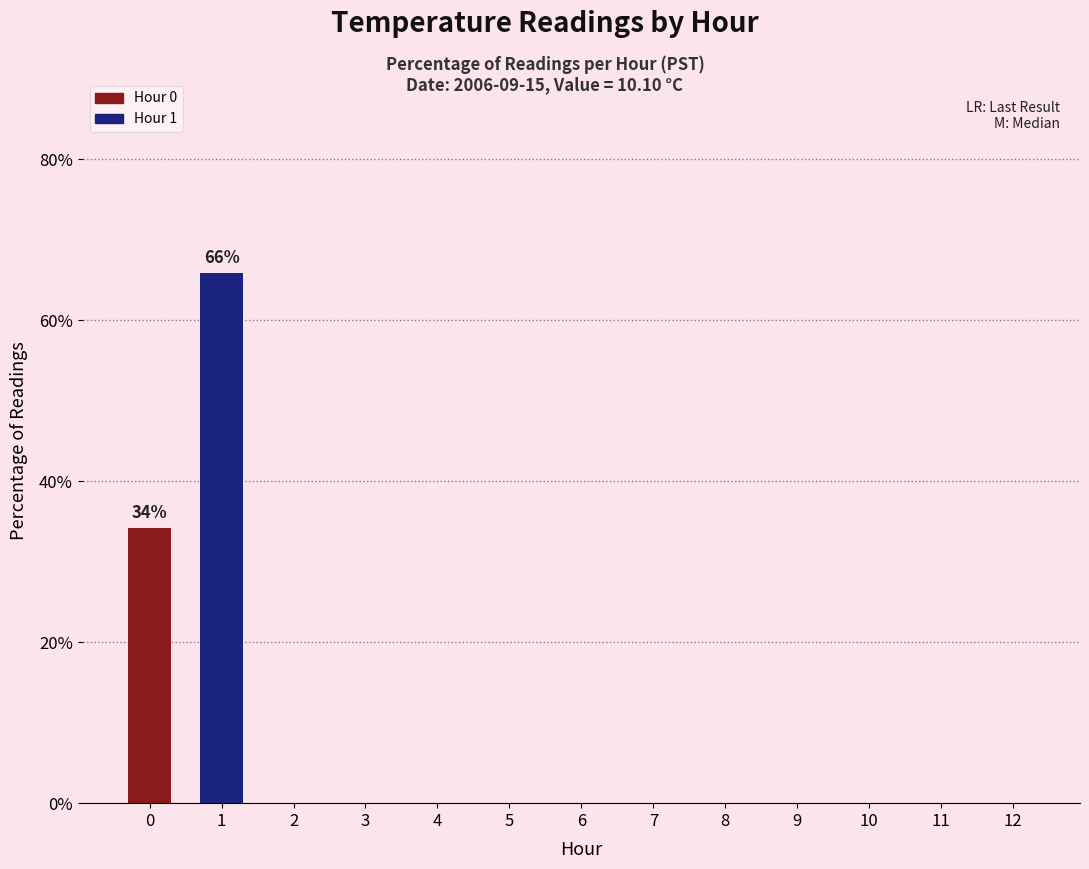

What is the average value?

7.7